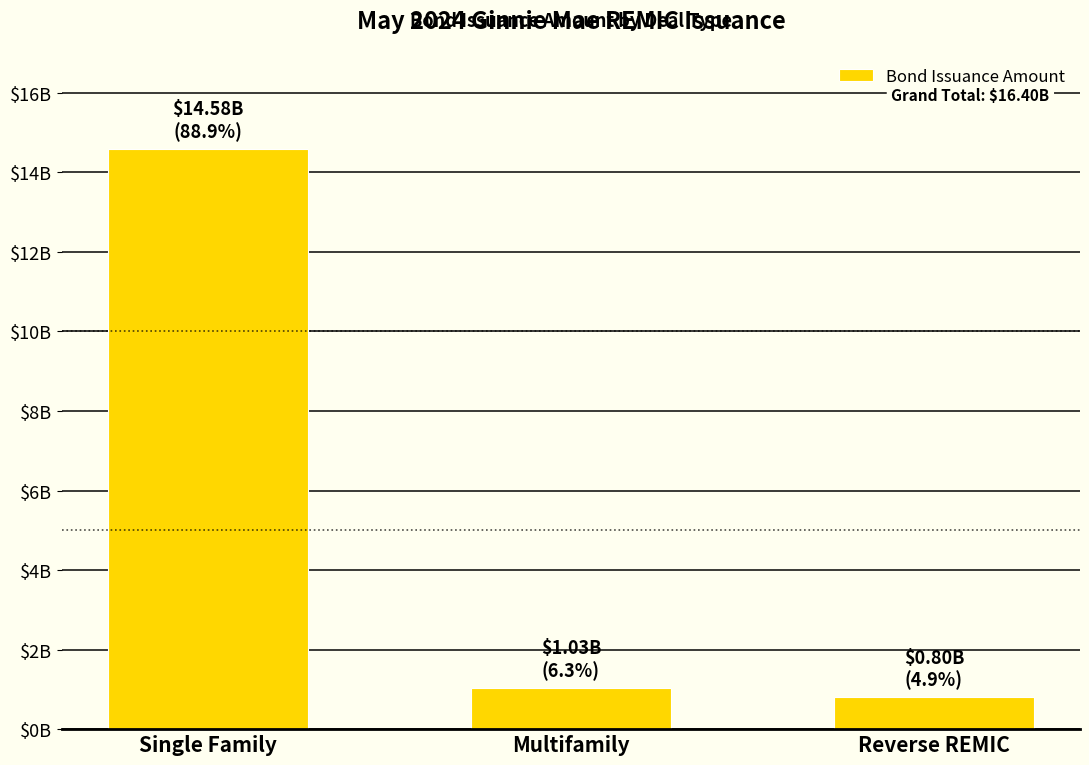

What is the label of the 1st bar from the right?

Reverse REMIC